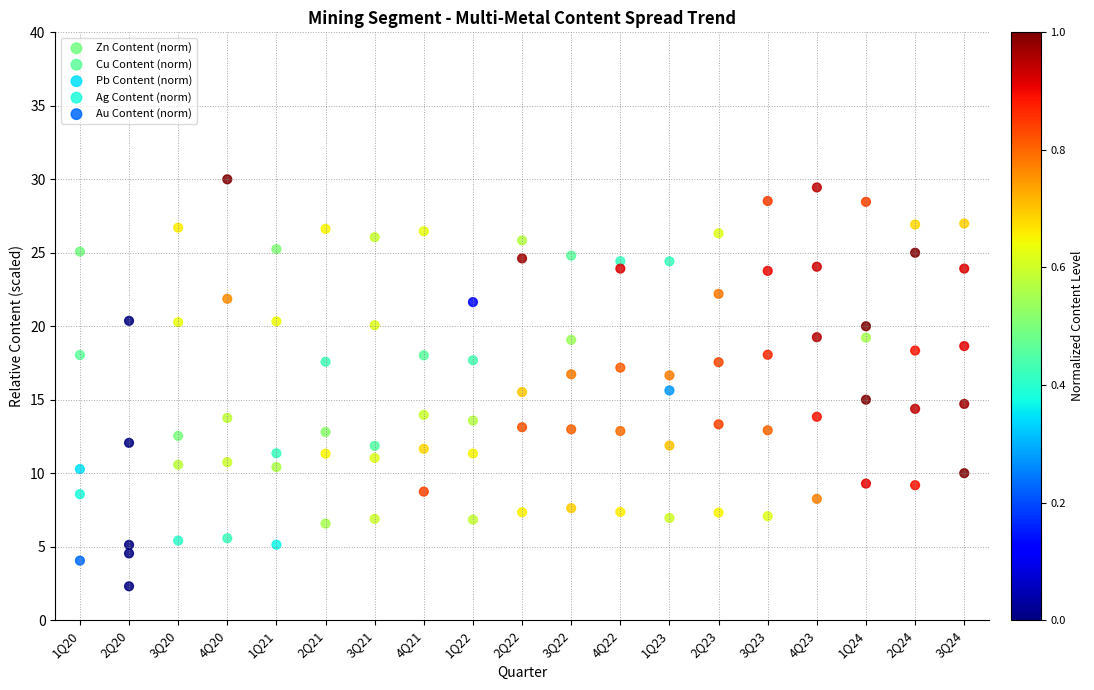

What are all the series names shown in the legend?

Zn Content (norm), Cu Content (norm), Pb Content (norm), Ag Content (norm), Au Content (norm)